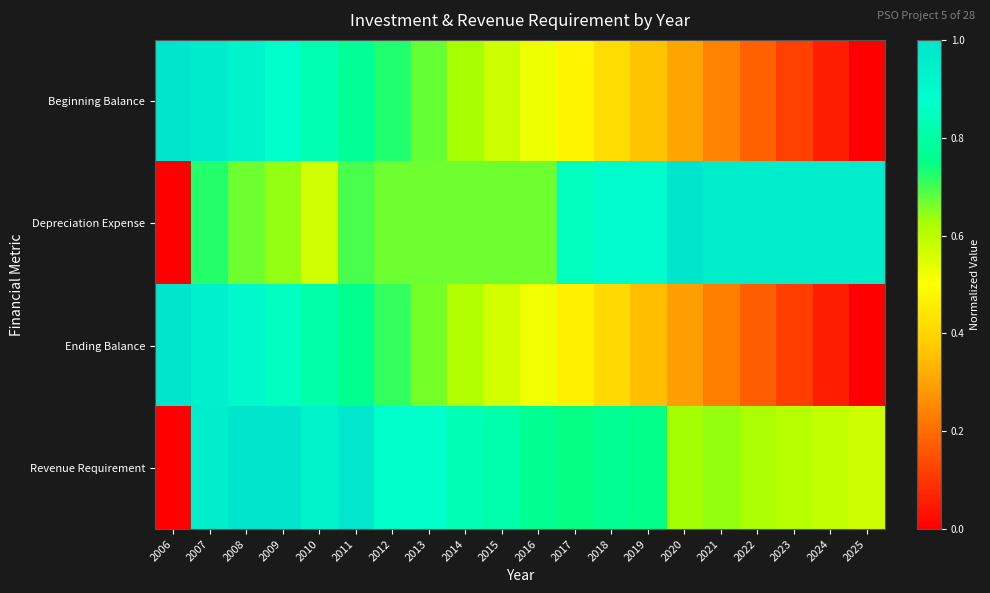

What is the difference between the highest and lowest values at 2018?

0.5